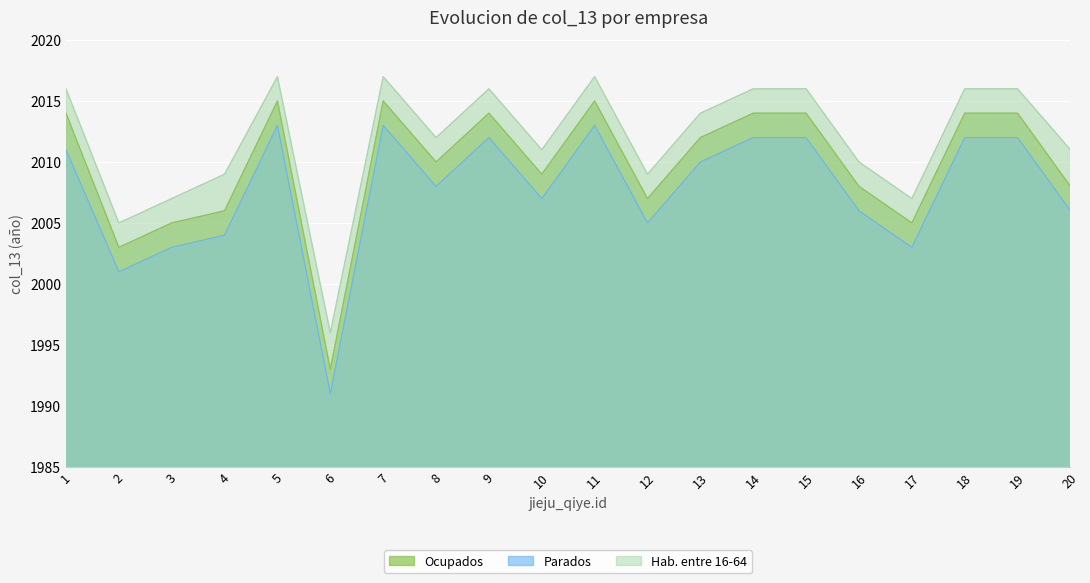

Is it true that Ocupados equals 2015 at 7?

True